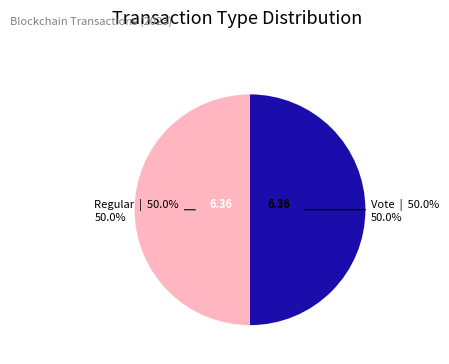

To the nearest percent, what portion does Vote represent?

50%